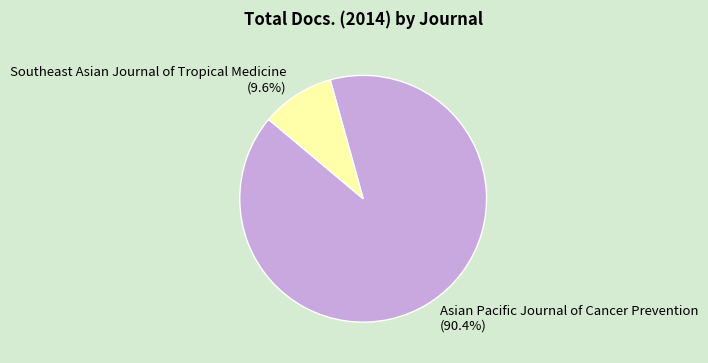

Do Asian Pacific Journal of Cancer Prevention and Southeast Asian Journal of Tropical Medicine together represent more than half of the pie?

Yes